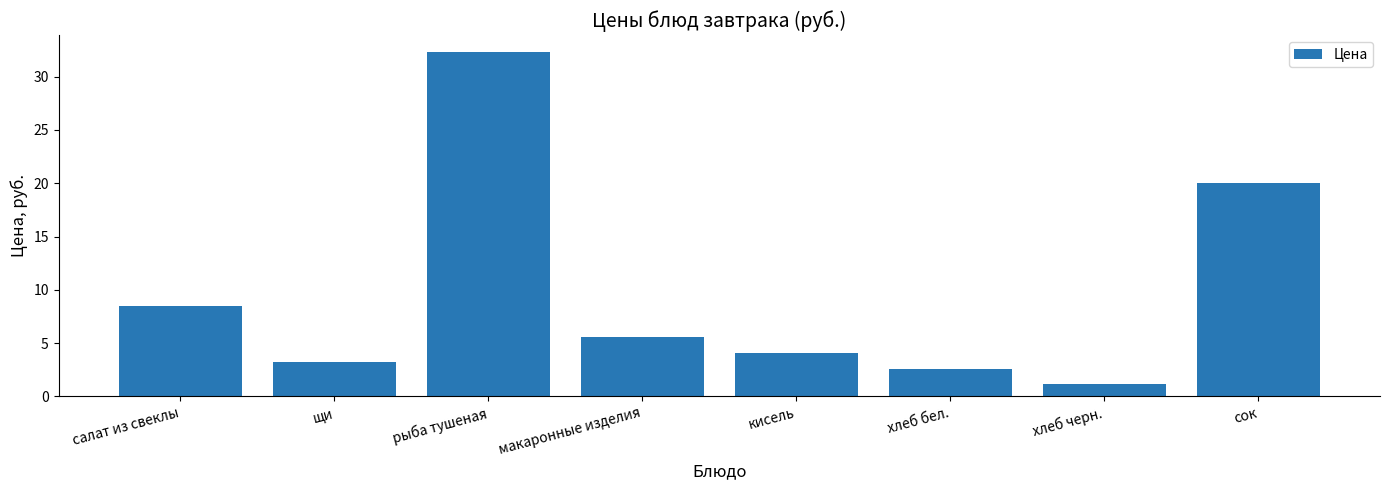

Which category has the highest value across all series?

рыба тушеная